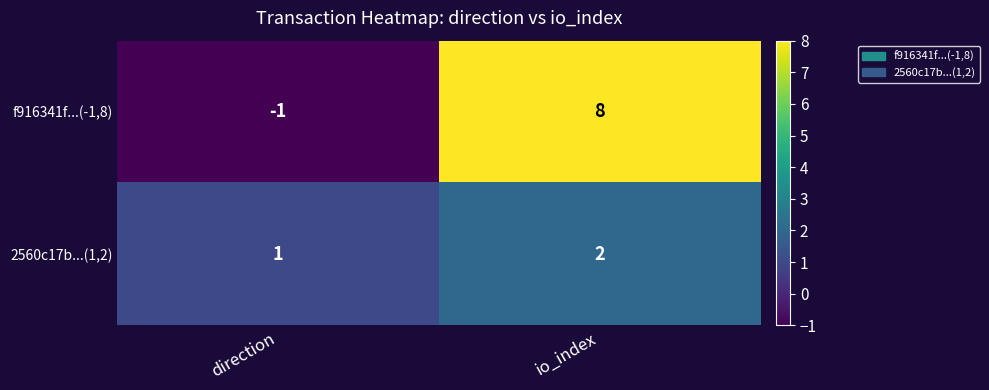

How many positive values does the f916341f...(-1,8) series have?

1